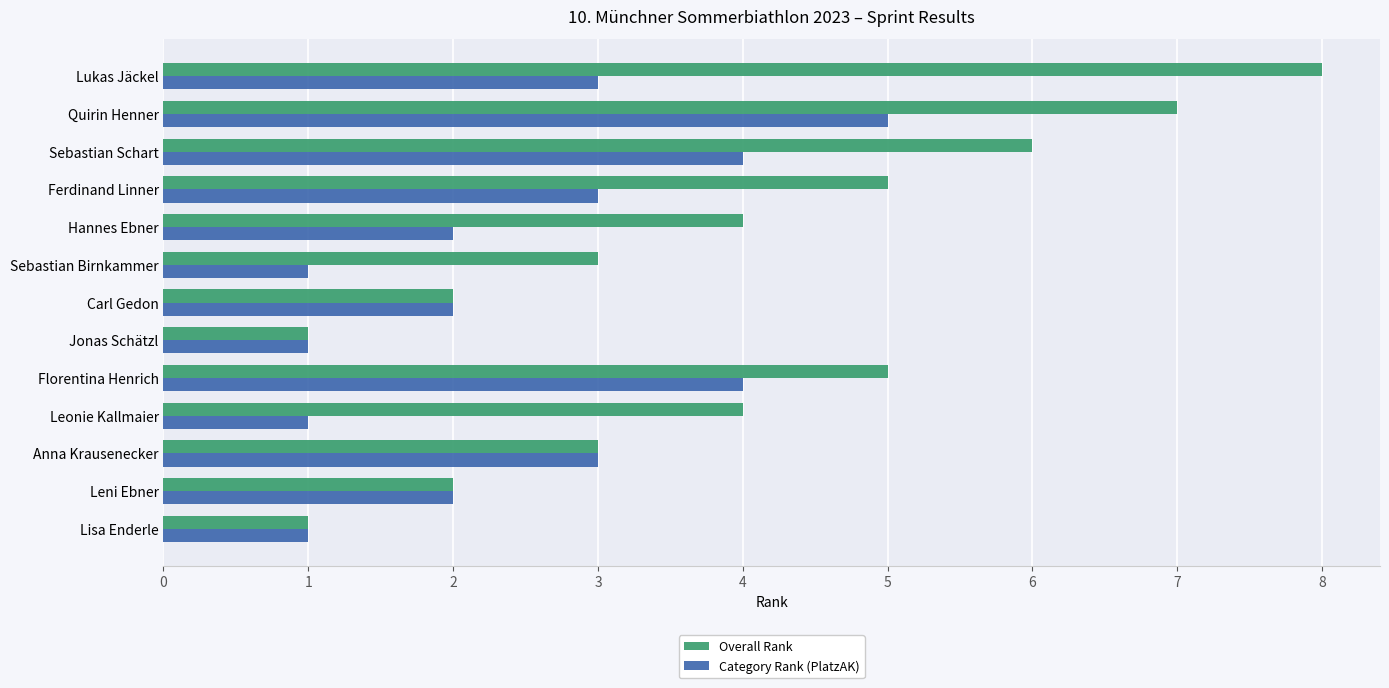

List the series in order of their overall mean, lowest first.

Category Rank (PlatzAK), Overall Rank